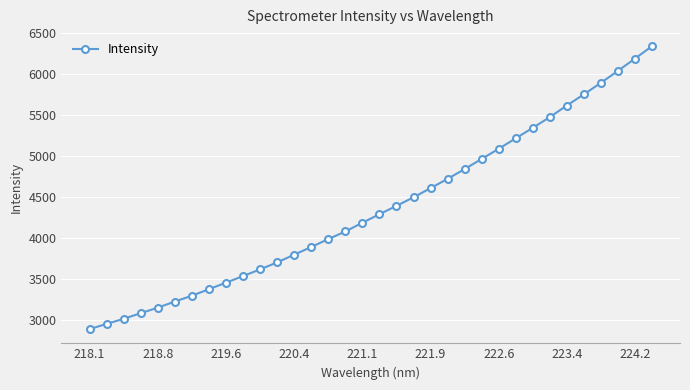

What is the value of the 10th point from the left?

3534.3